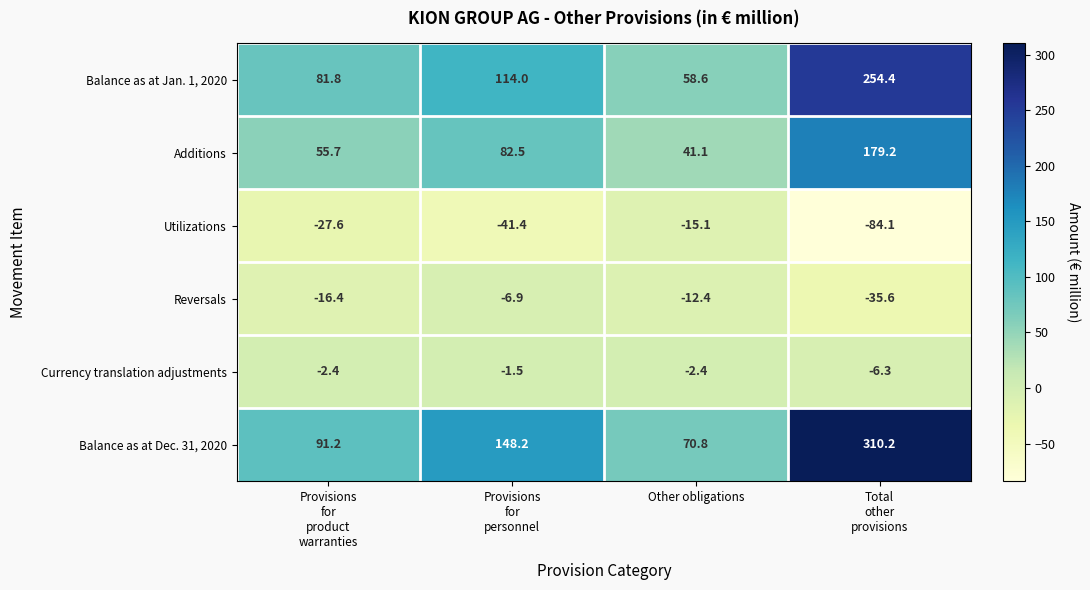

At which category is the sum across all series the highest?

Total
other
provisions